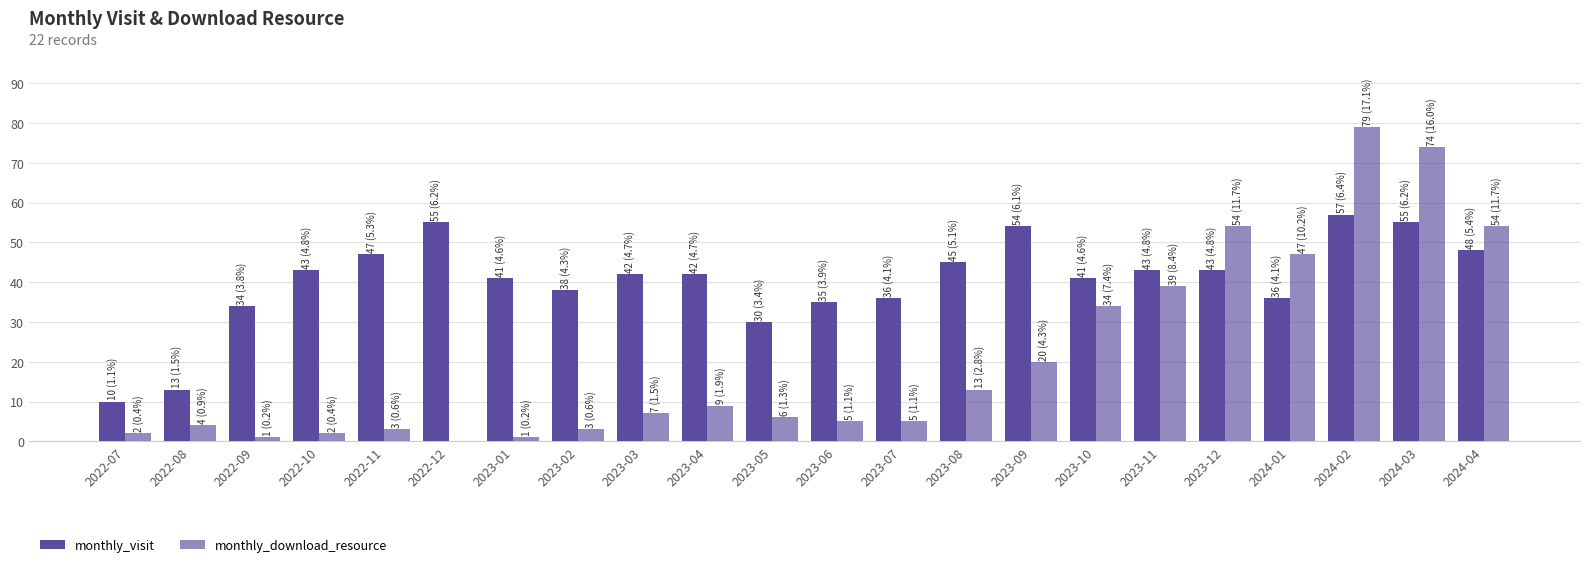

At how many categories does at least one series exceed 62?

2